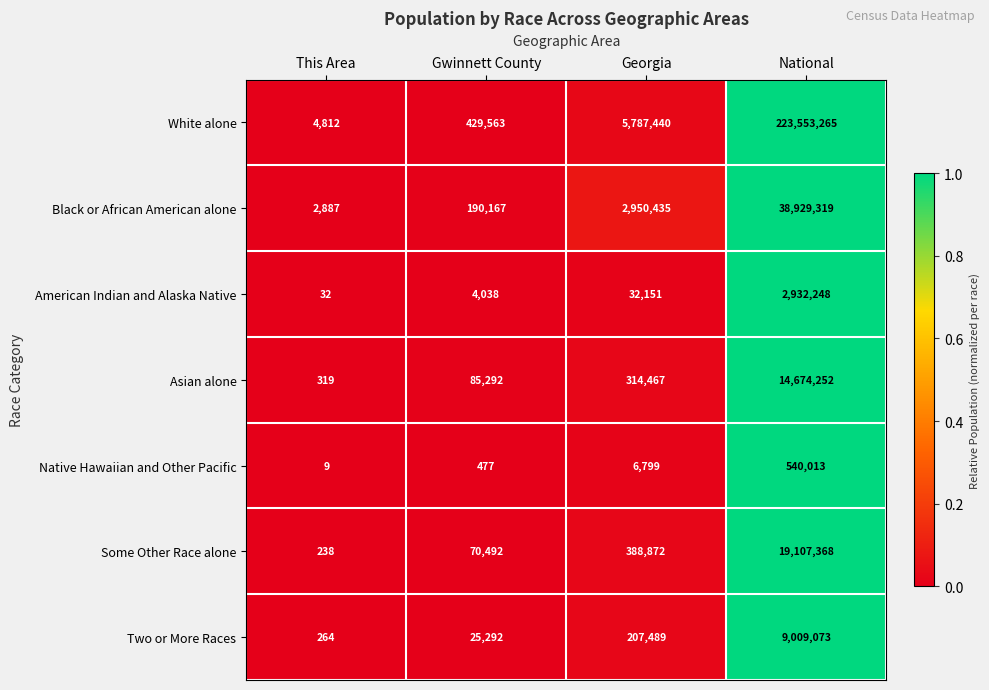

The value of Asian alone at Gwinnett County is 124870. True or false?

False